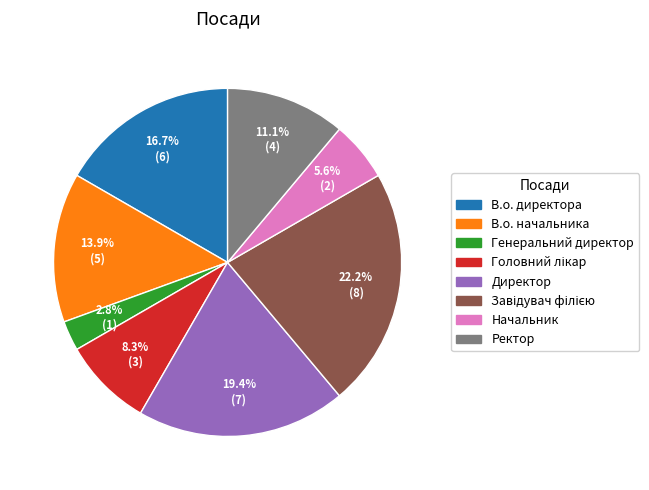

How many segments does this pie chart have?

8